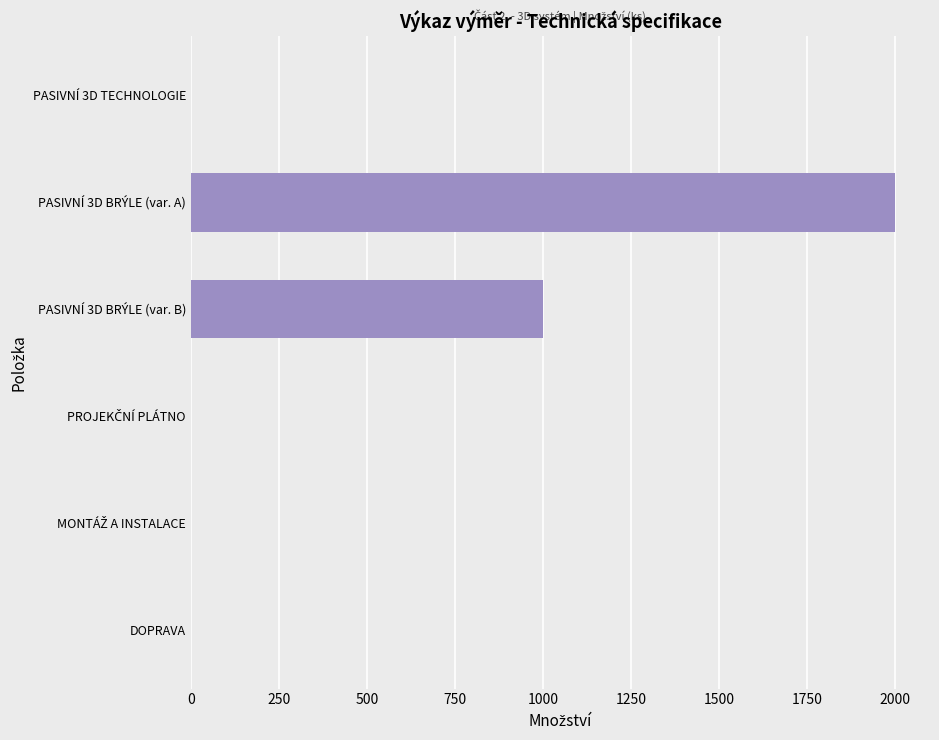

What is the sum of all values?

3004